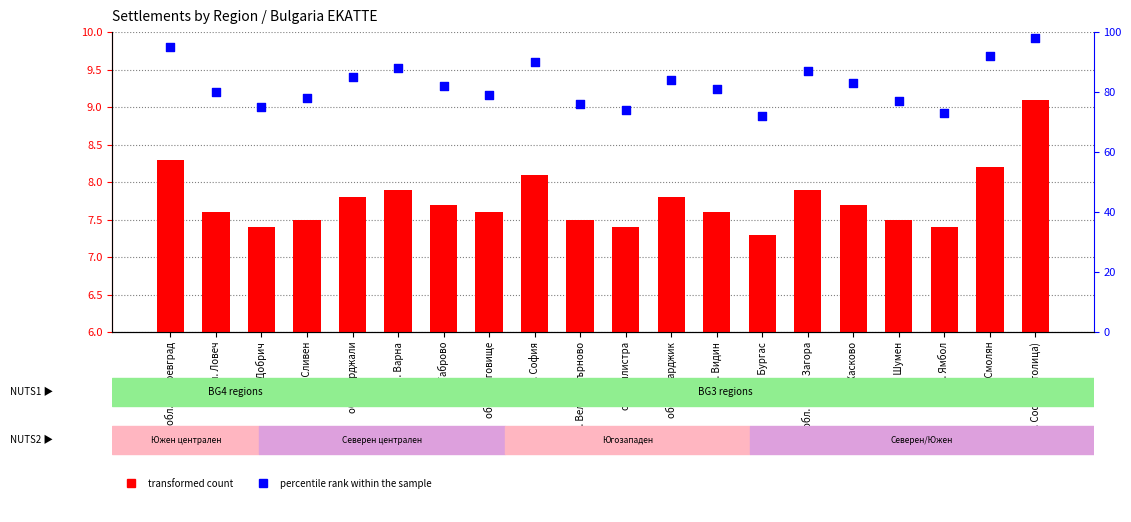

Which series contains the highest Y value?

percentile rank within the sample